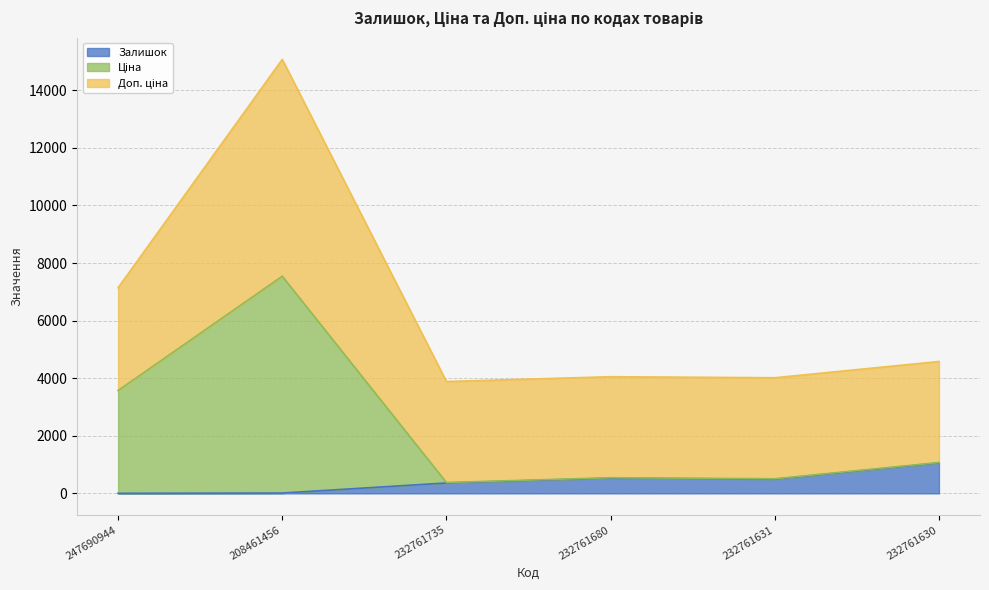

How many data points in Залишок are above 492?

2